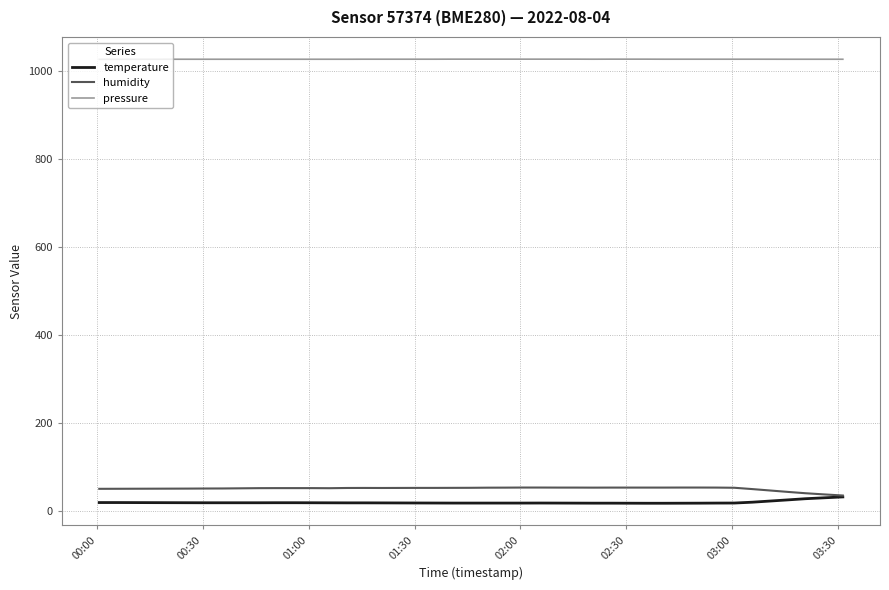

Which series has the largest total across all categories?

pressure